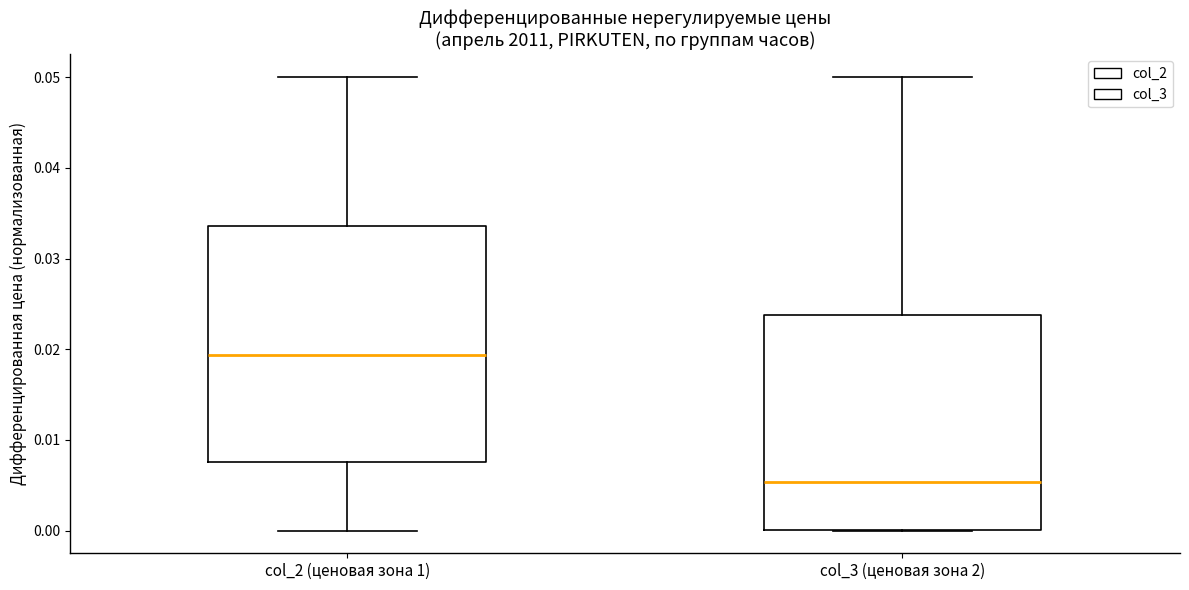

Which box's median line is the lowest?

col_3 (ценовая зона 2)